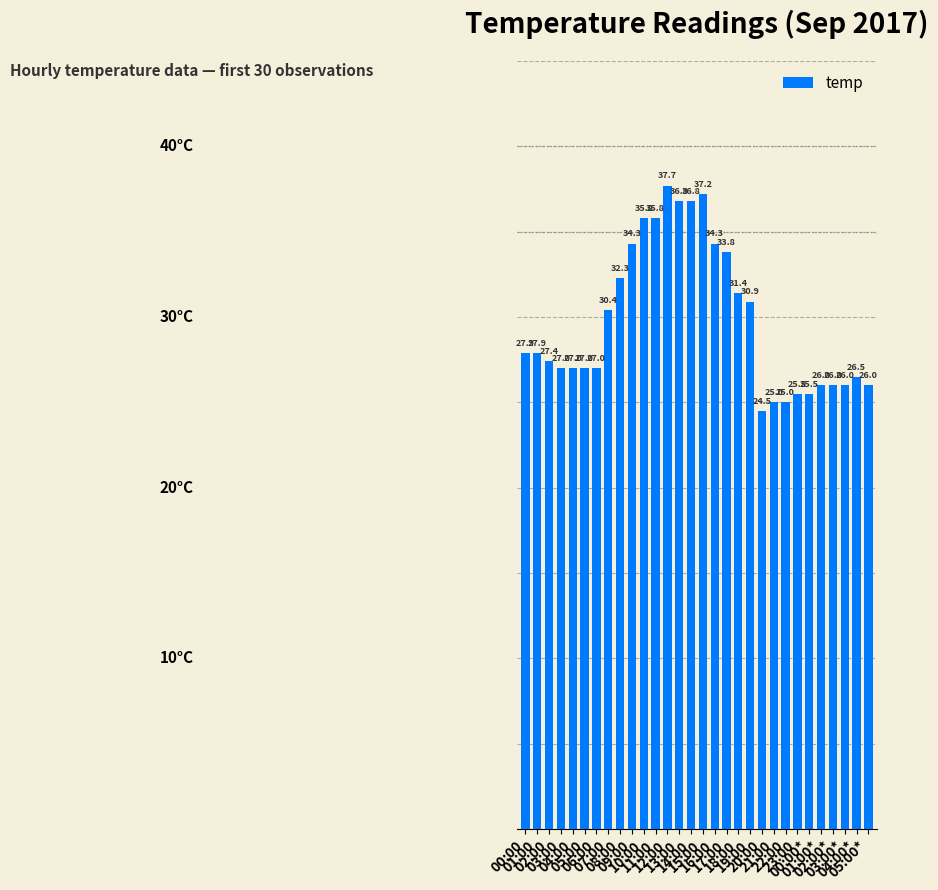

Reading left to right, list all the values displayed in this chart.

00:00=27.9	01:00=27.9	02:00=27.4	03:00=27.0	04:00=27.0	05:00=27.0	06:00=27.0	07:00=30.4	08:00=32.3	09:00=34.3	10:00=35.8	11:00=35.8	12:00=37.7	13:00=36.8	14:00=36.8	15:00=37.2	16:00=34.3	17:00=33.8	18:00=31.4	19:00=30.9	20:00=24.5	21:00=25.0	22:00=25.0	23:00=25.5	00:00*=25.5	01:00*=26.0	02:00*=26.0	03:00*=26.0	04:00*=26.5	05:00*=26.0